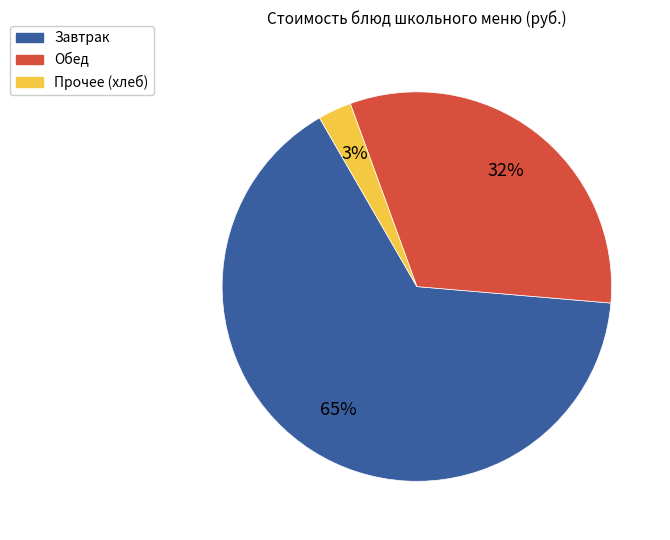

Does any single category account for the majority?

Yes